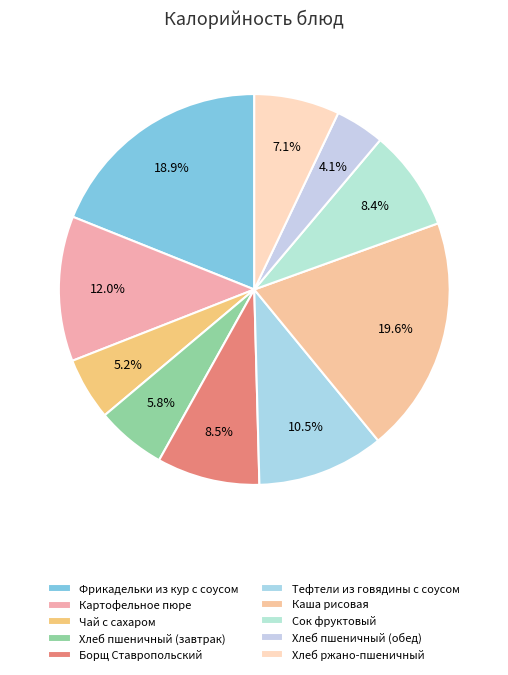

Count the number of slices in the pie.

10